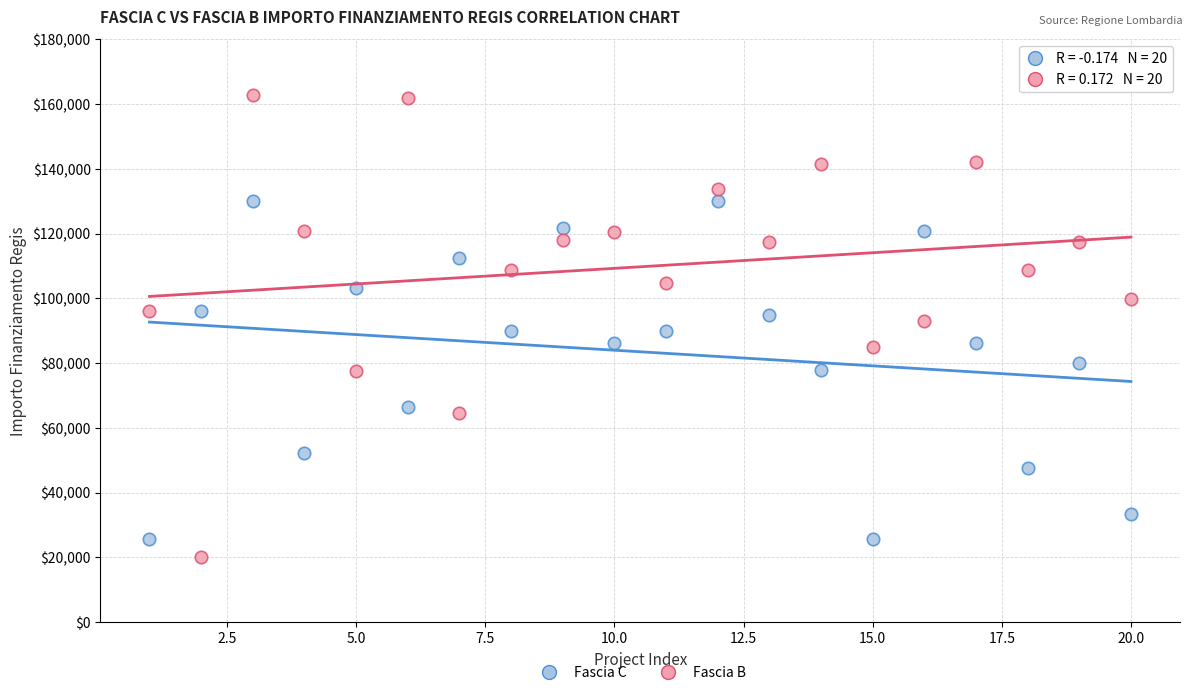

What is the X range (max minus min) for the scatter plot?

19